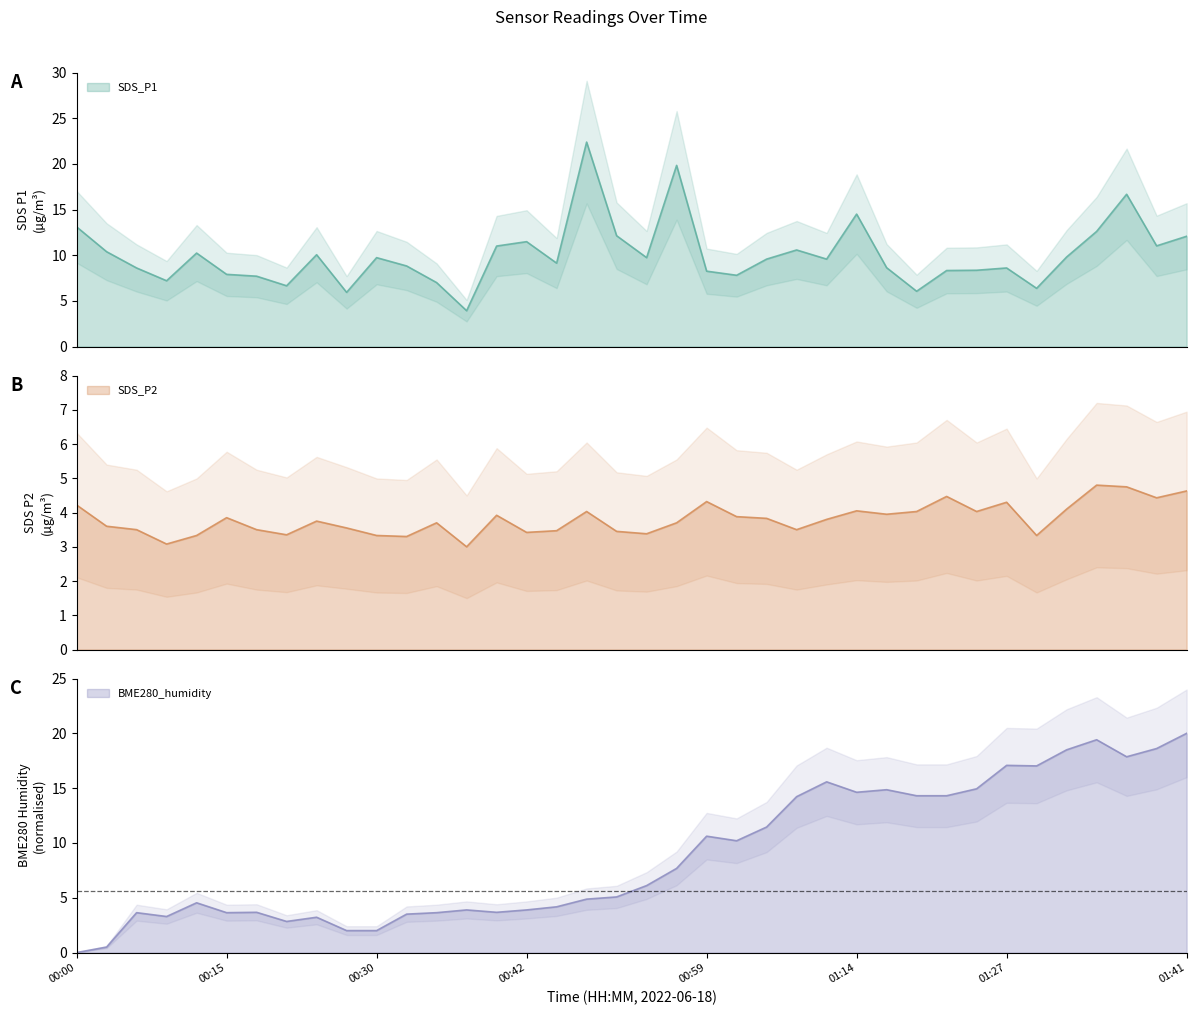

True or false: SDS_P2 and SDS_P1 intersect in this chart.

False